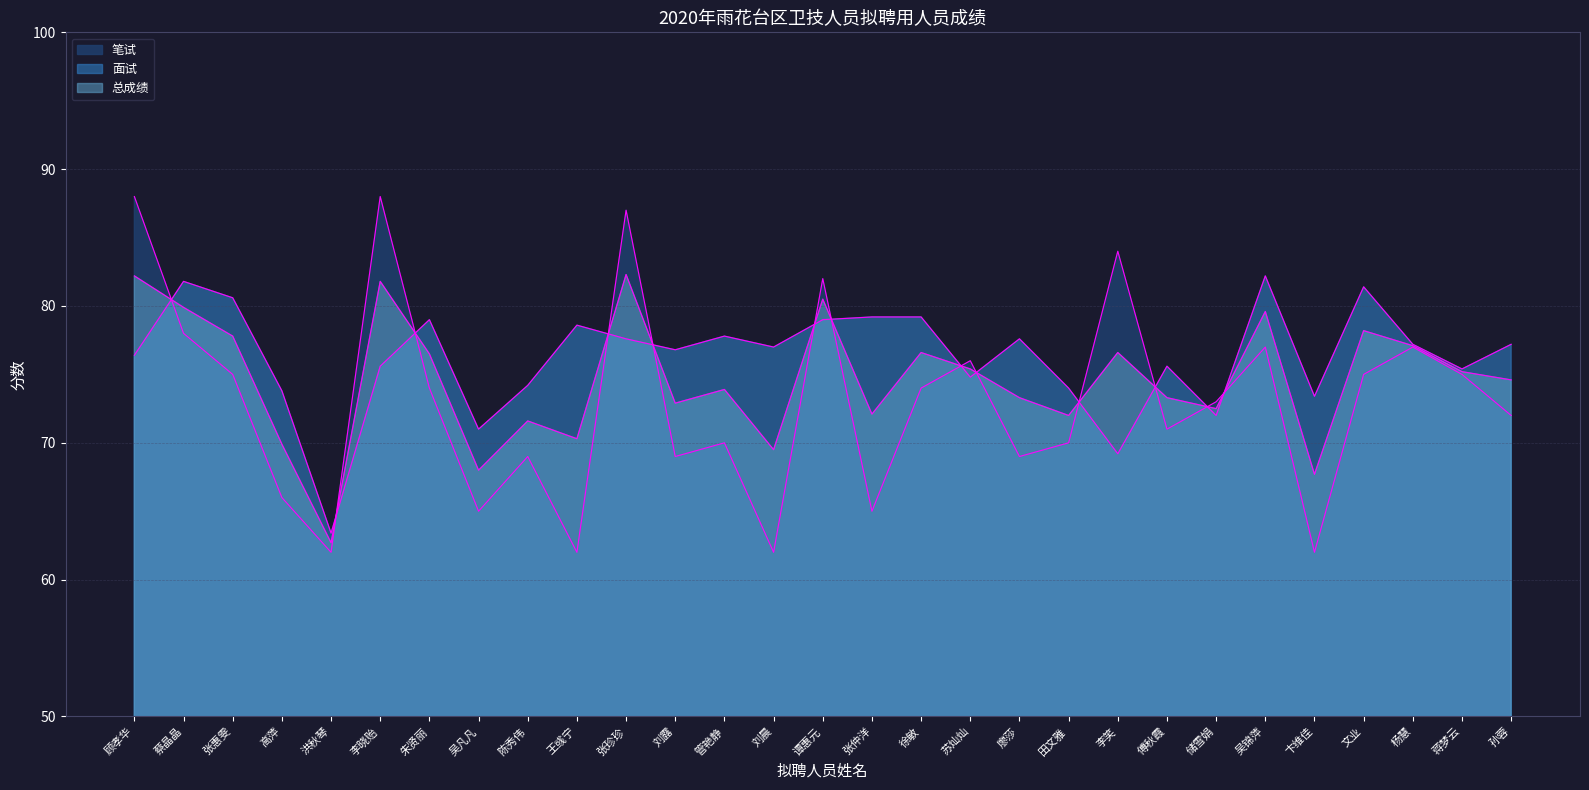

Which series has the largest total across all categories?

面试